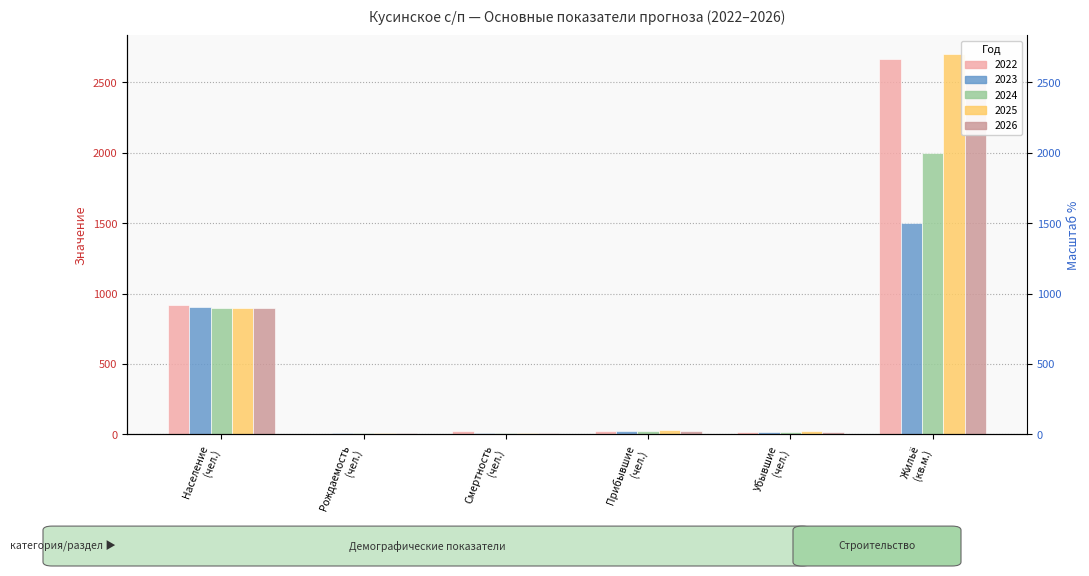

How many distinct data groups are displayed?

5